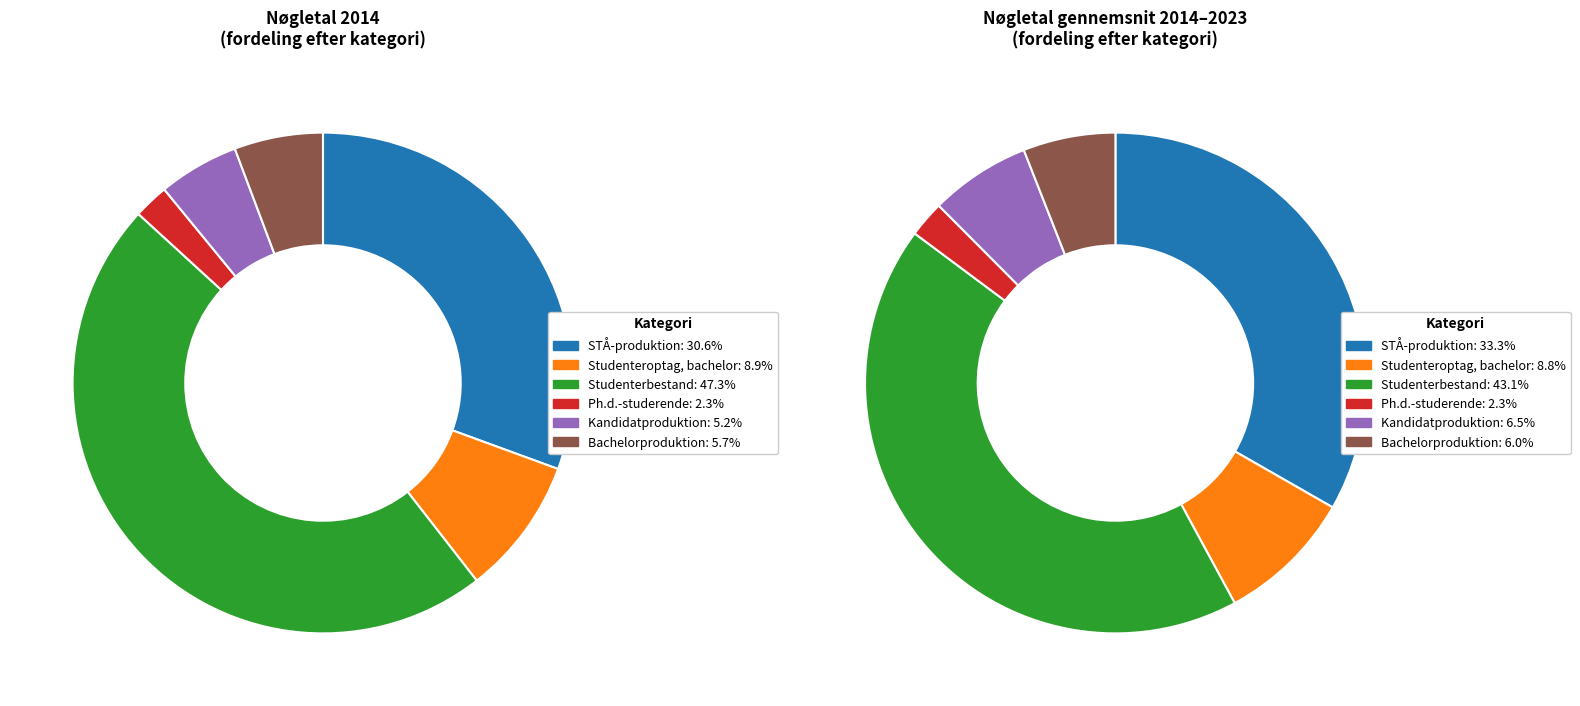

Does any single category account for the majority?

No